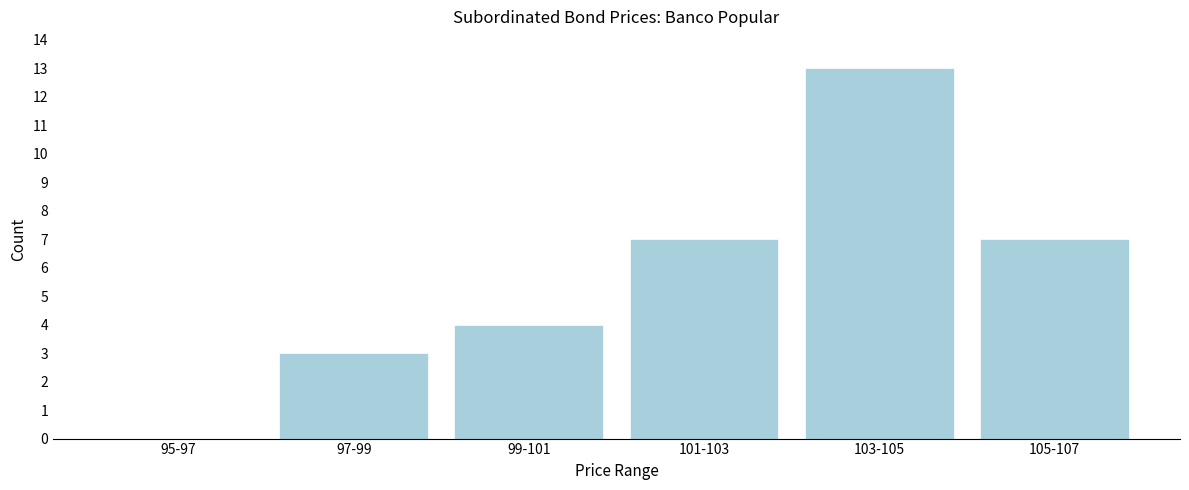

Reading left to right, transcribe all the data shown in this chart.

95-97=0	97-99=3	99-101=4	101-103=7	103-105=13	105-107=7